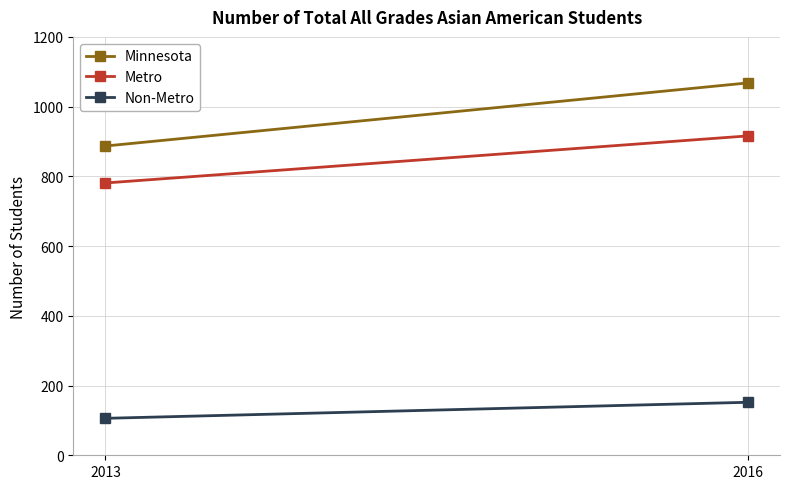

Where is Minnesota nearest to the value 977?

2013